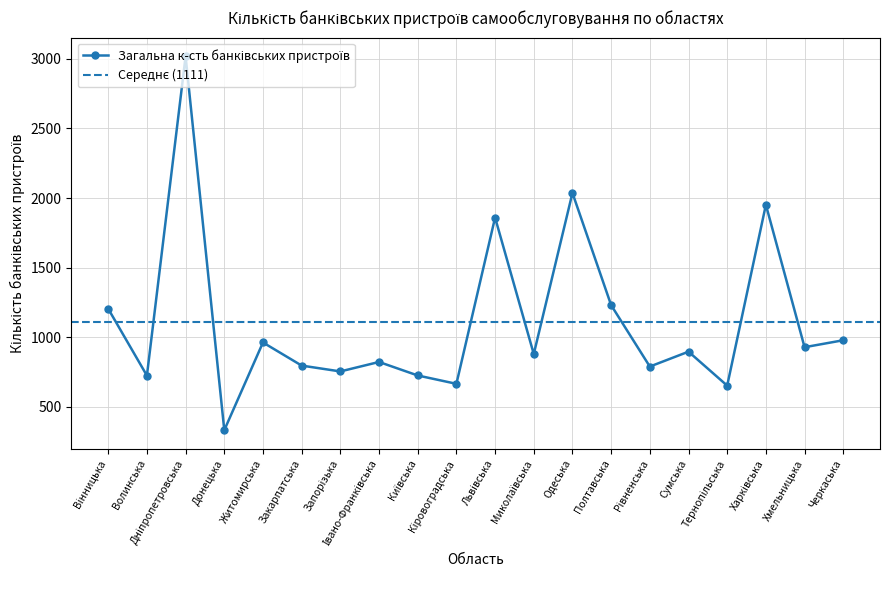

What is the ratio of the value at Рівненська to the value at Дніпропетровська?

0.3